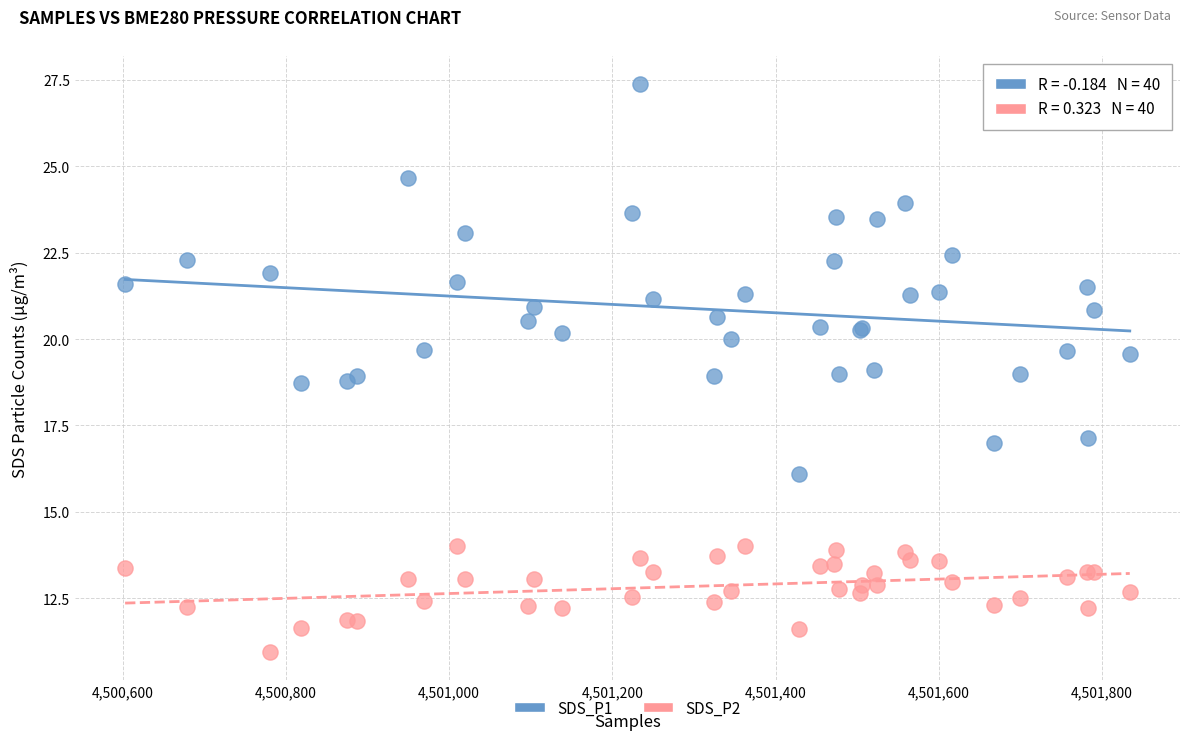

What is the X range (max minus min) for the scatter plot?

1231.0